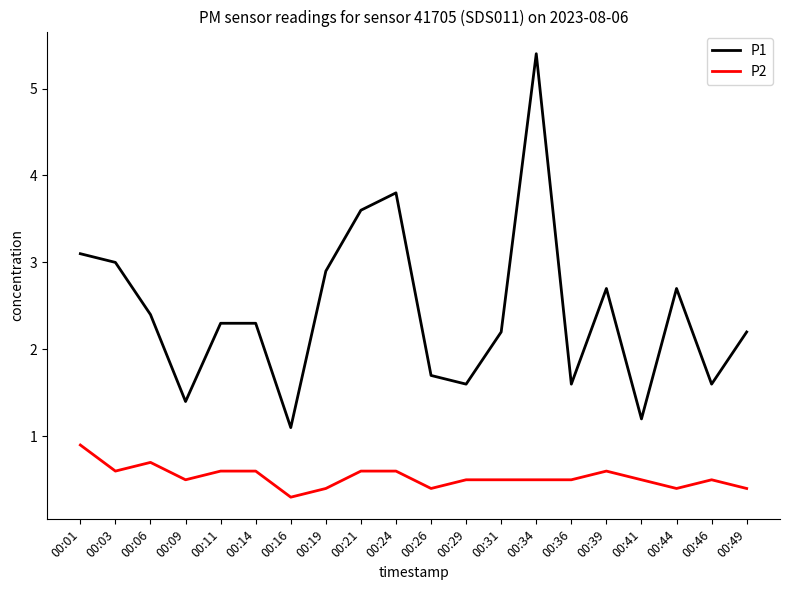

Reading left to right, list all the values displayed in this chart.

P1: 00:01=3.1	00:03=3.0	00:06=2.4	00:09=1.4	00:11=2.3	00:14=2.3	00:16=1.1	00:19=2.9	00:21=3.6	00:24=3.8	00:26=1.7	00:29=1.6	00:31=2.2	00:34=5.4	00:36=1.6	00:39=2.7	00:41=1.2	00:44=2.7	00:46=1.6	00:49=2.2
P2: 00:01=0.9	00:03=0.6	00:06=0.7	00:09=0.5	00:11=0.6	00:14=0.6	00:16=0.3	00:19=0.4	00:21=0.6	00:24=0.6	00:26=0.4	00:29=0.5	00:31=0.5	00:34=0.5	00:36=0.5	00:39=0.6	00:41=0.5	00:44=0.4	00:46=0.5	00:49=0.4